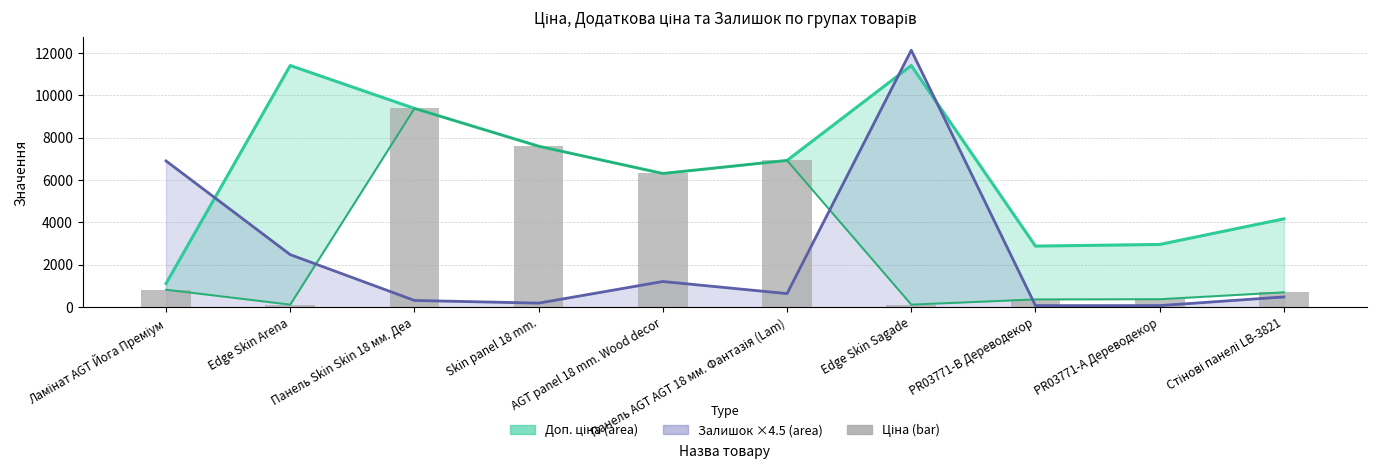

Rank the categories by value from highest to lowest.

Панель Skin Skin 18 мм. Деа, Skin panel 18 mm., Панель AGT AGT 18 мм. Фантазія (Lam), AGT panel 18 mm. Wood decor, Ламінат AGT Йога Преміум, Стінові панелі LB-3821, PR03771-А Дереводекор, PR03771-B Дереводекор, Edge Skin Arena, Edge Skin Sagade